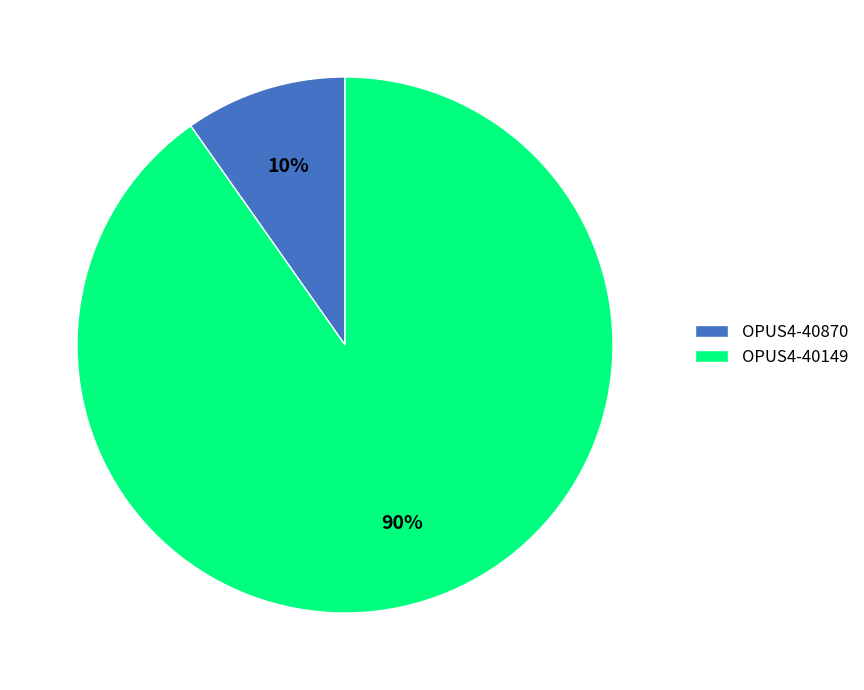

Is it true that OPUS4-40149 is 90% of the pie?

True